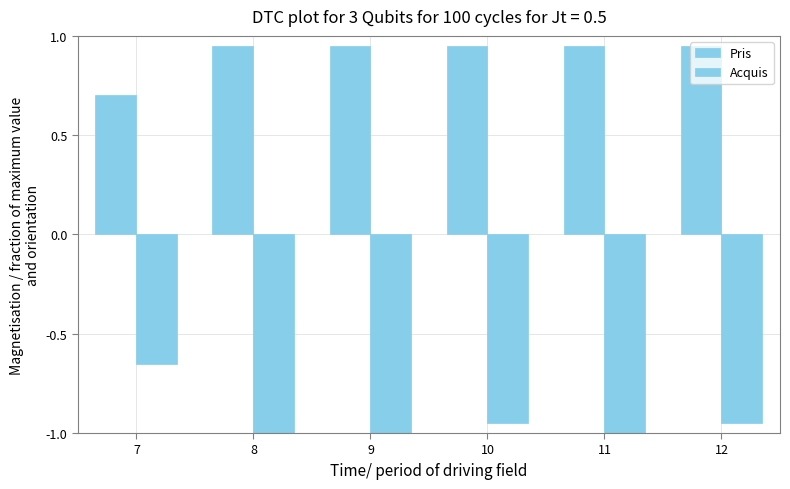

Is it true that Acquis equals -1.0 at 8?

True